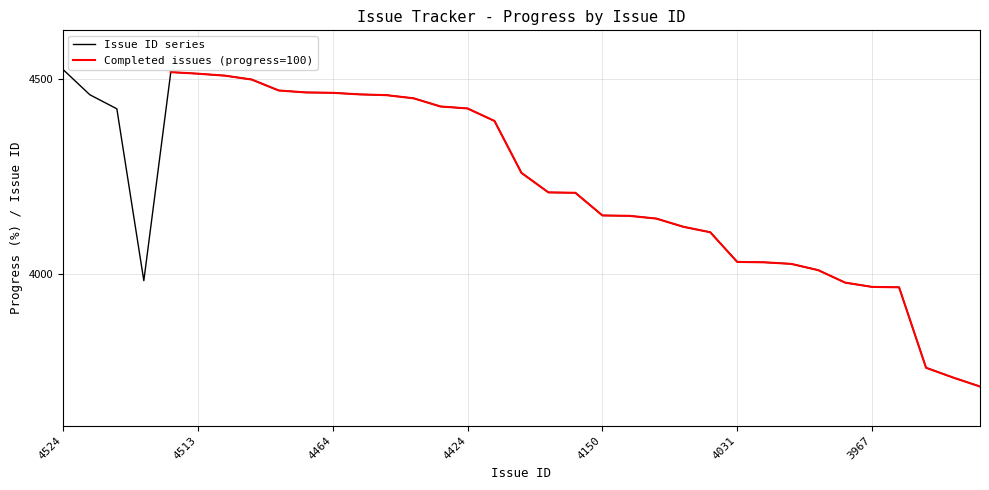

True or false: the data has more than 2 interior local peaks.

False